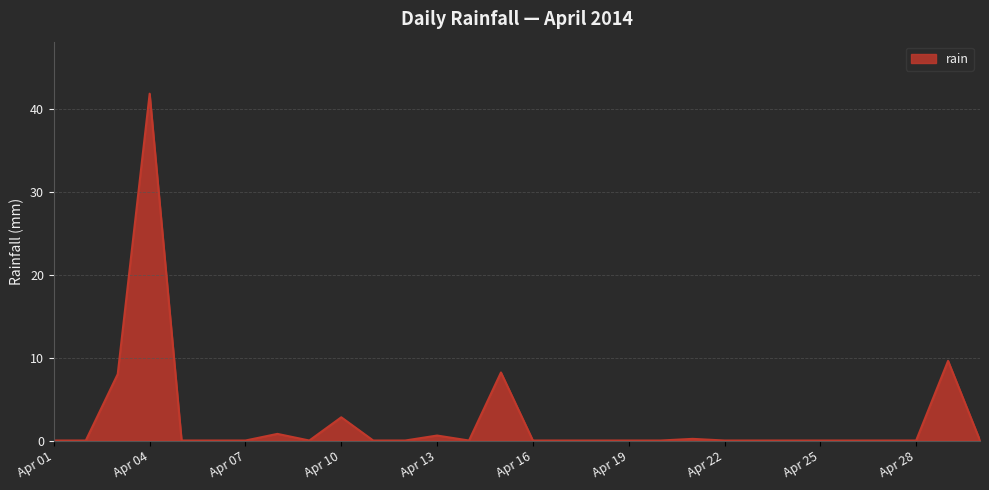

What is the average value?

2.4